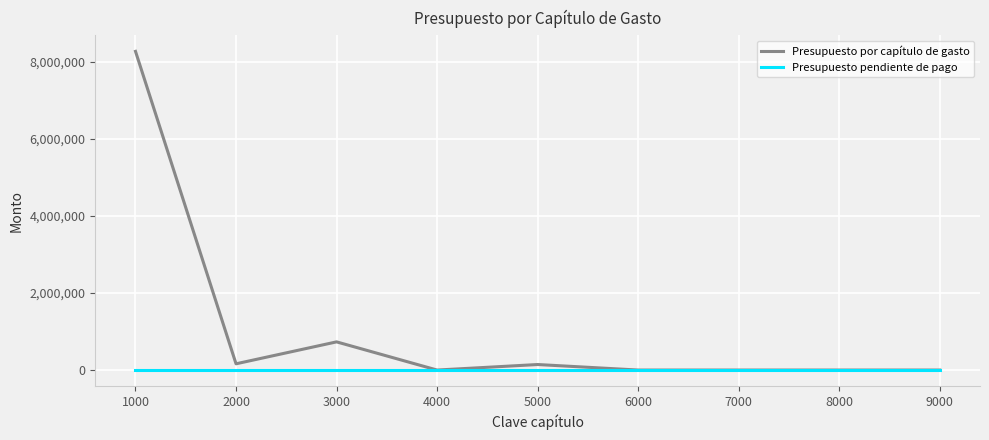

Rank the series by their maximum value, from lowest to highest.

Presupuesto pendiente de pago, Presupuesto por capítulo de gasto